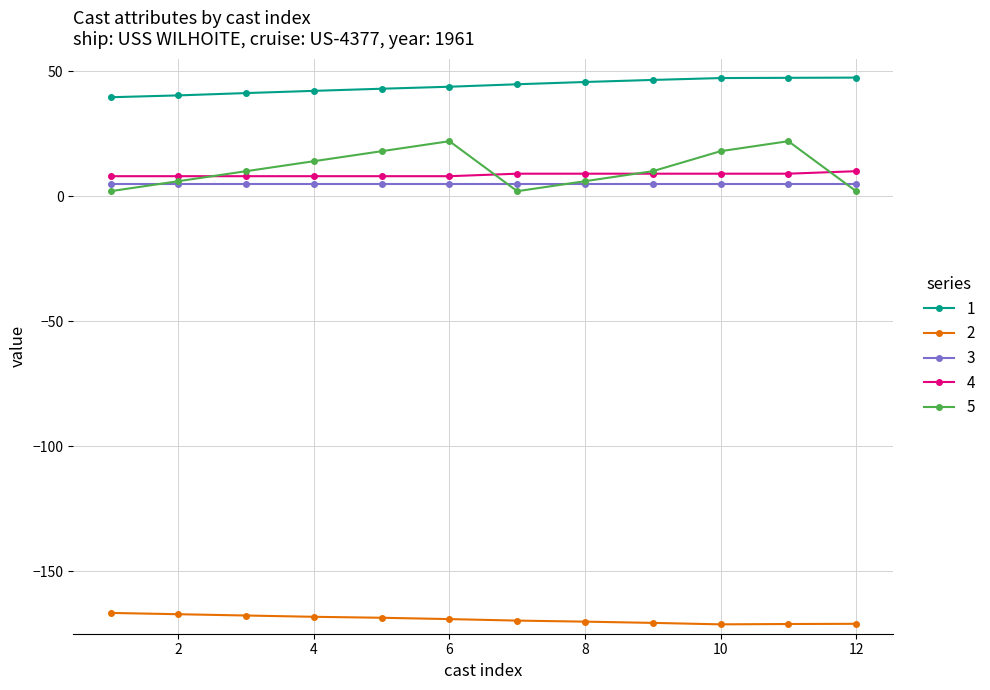

What is the highest value of the 1 series?

47.4